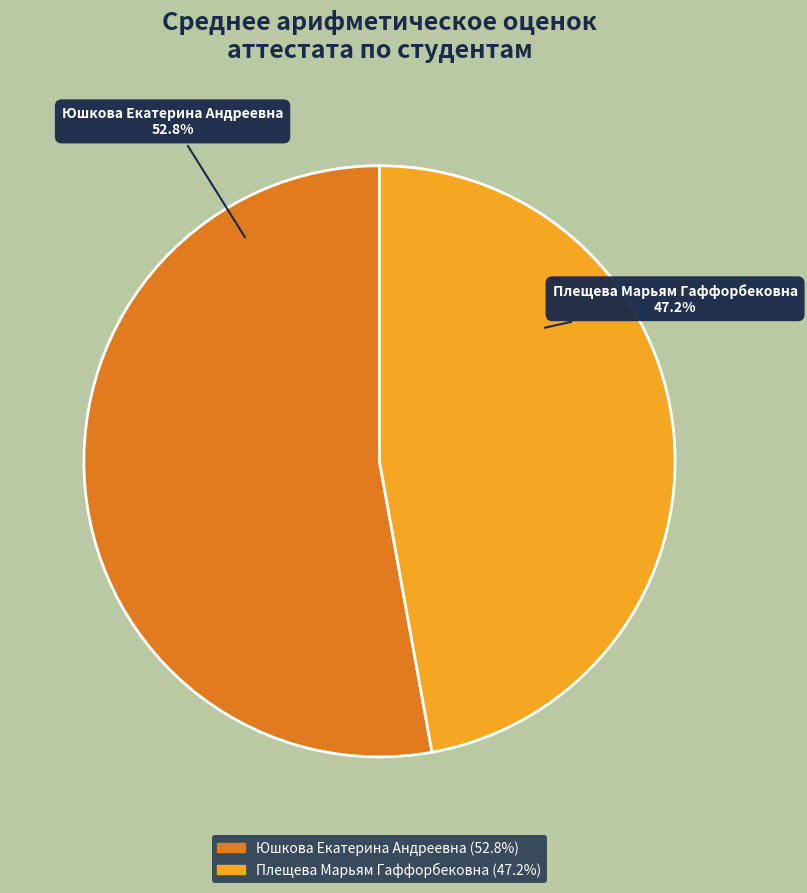

To the nearest percent, what percentage of the pie is Юшкова Екатерина Андреевна?

53%